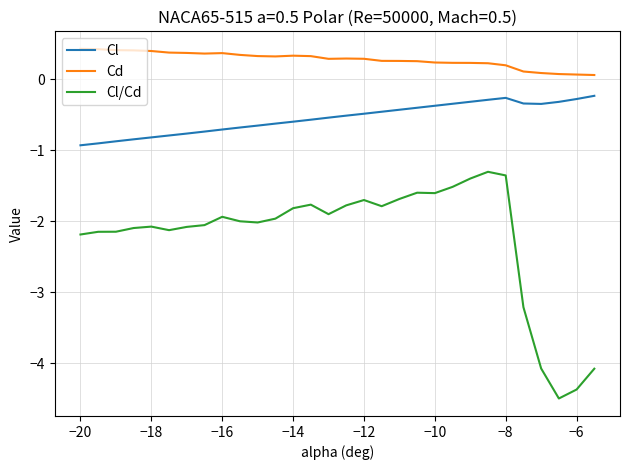

Is this an area chart (filled region under the line)?

No